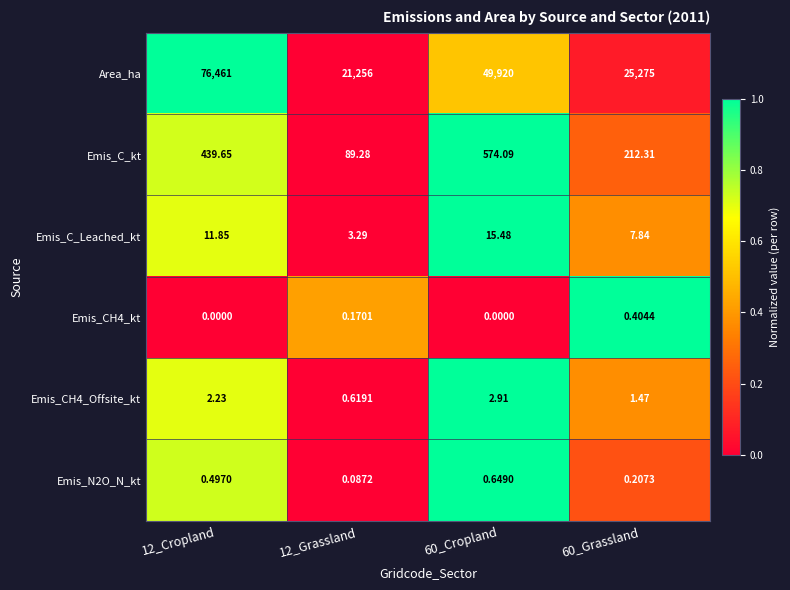

Is the value of Emis_N2O_N_kt at 60_Grassland greater than the value of Emis_C_Leached_kt at 12_Cropland?

No